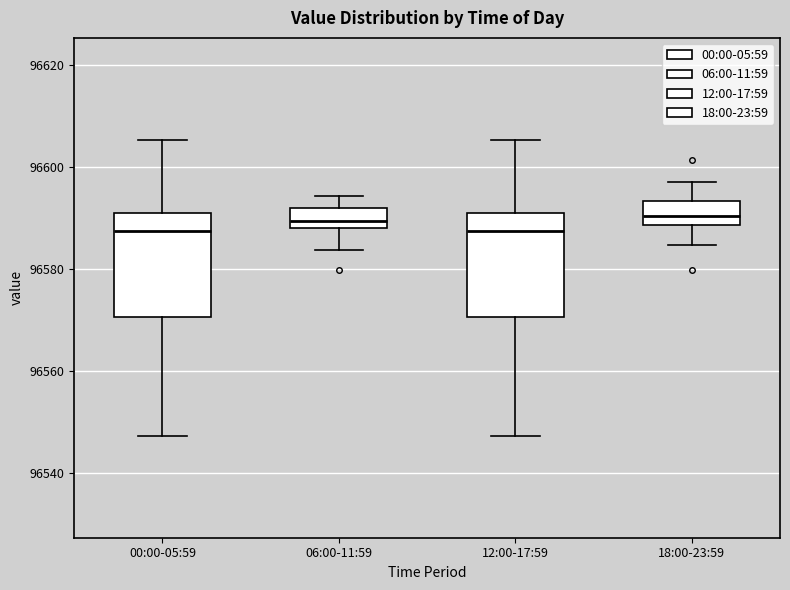

Reading left to right, read every box against the y-axis: the position of its median line, the range the box covers, and the ends of its whiskers. The values are not printed on the chart, so give them approximately, as read against the axis.

00:00-05:59: median 96588, box 96570 to 96592, whiskers 96548 to 96606
06:00-11:59: median 96590, box 96588 to 96592, whiskers 96584 to 96594
12:00-17:59: median 96588, box 96570 to 96592, whiskers 96548 to 96606
18:00-23:59: median 96590, box 96588 to 96594, whiskers 96584 to 96598